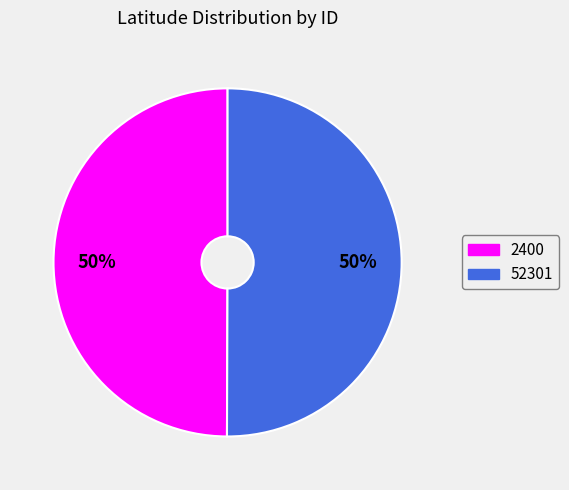

What percentage is the 2400 slice, to the nearest percent?

50%